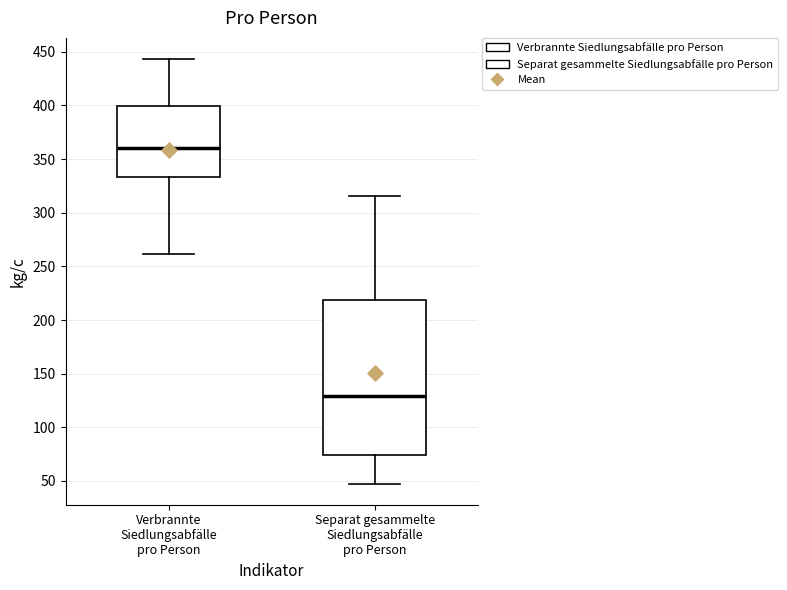

Reading left to right, read every box against the y-axis: the position of its median line, the range the box covers, and the ends of its whiskers. The values are not printed on the chart, so give them approximately, as read against the axis.

Verbrannte Siedlungsabfälle pro Person: median 360, box 335 to 400, whiskers 260 to 445
Separat gesammelte Siedlungsabfälle pro Person: median 130, box 75 to 220, whiskers 50 to 315